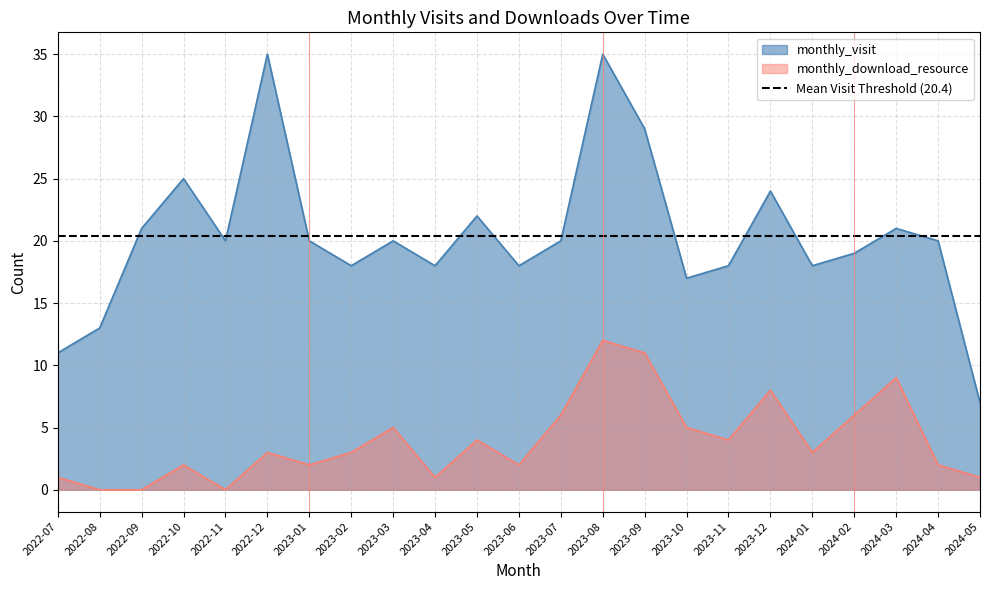

What are all the series names shown in the legend?

monthly_visit, monthly_download_resource